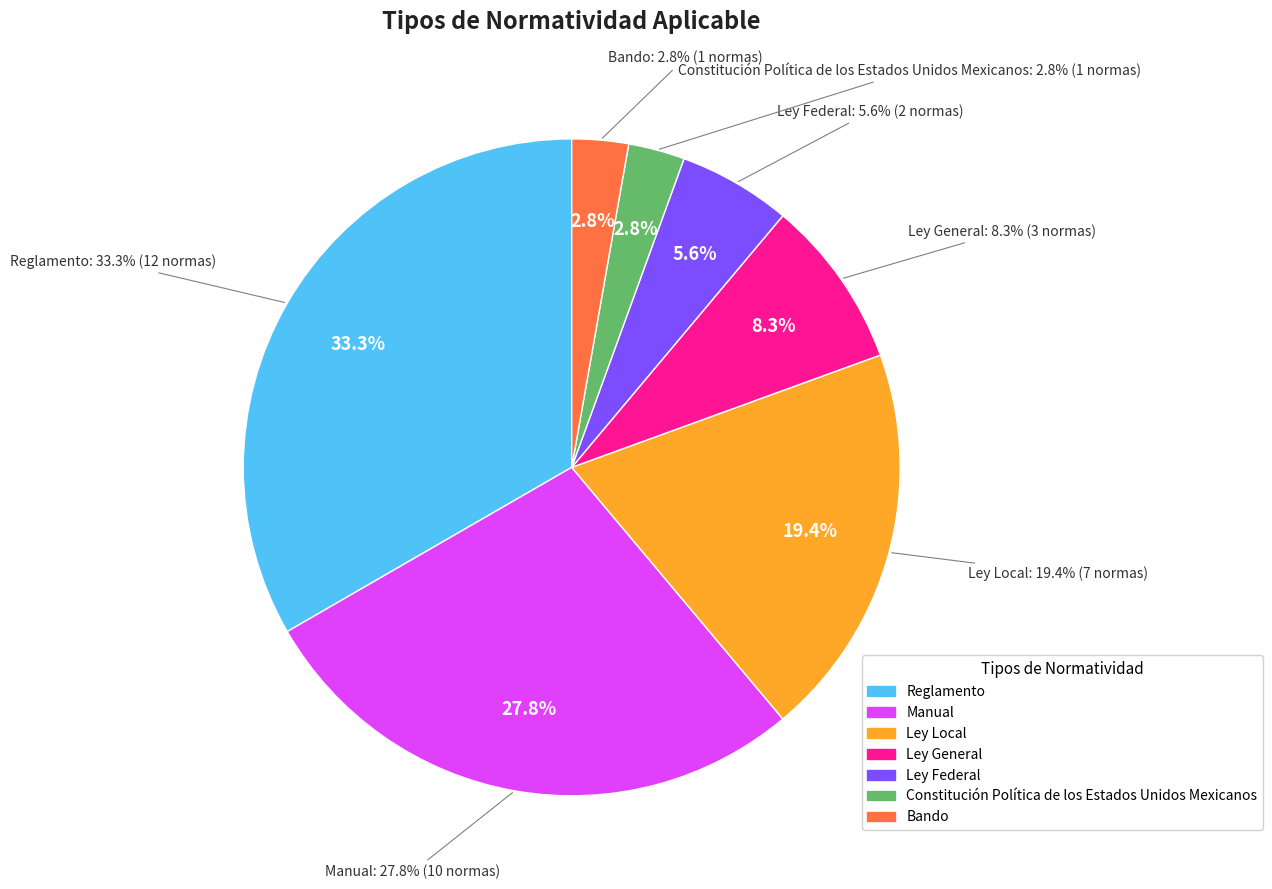

What is the smallest slice in the pie chart?

Constitución Política de los Estados Unidos Mexicanos